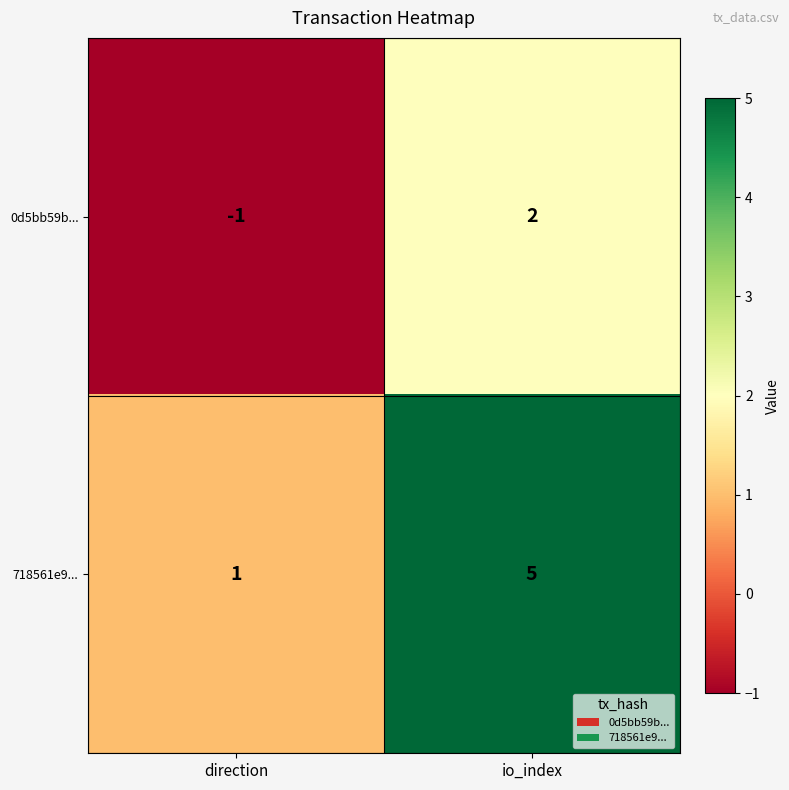

Between direction and io_index, which series saw the biggest shift?

718561e9...